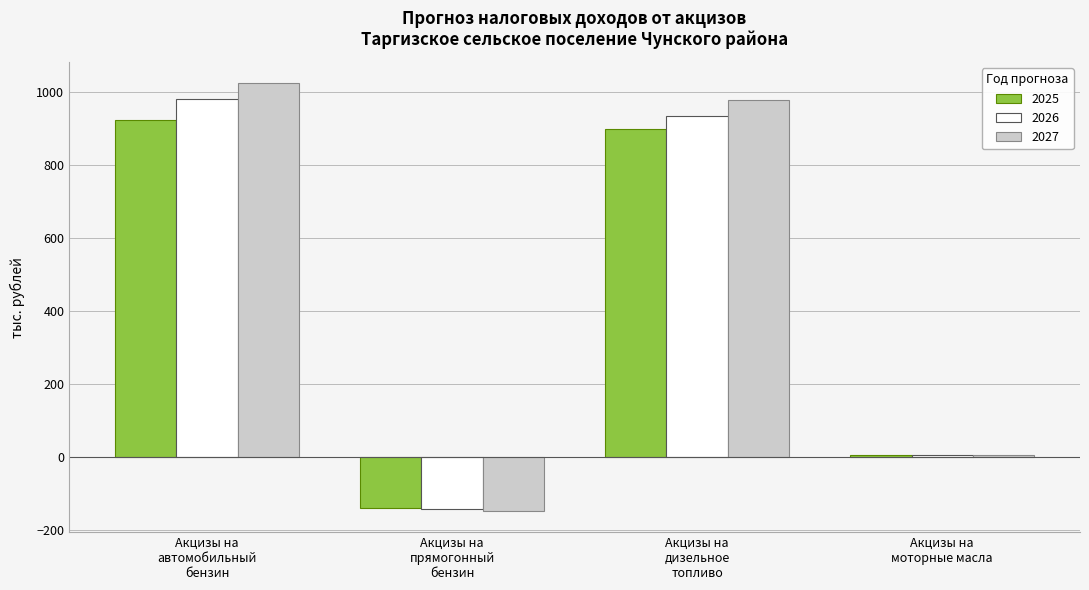

Which series has the largest range (max minus min)?

2027